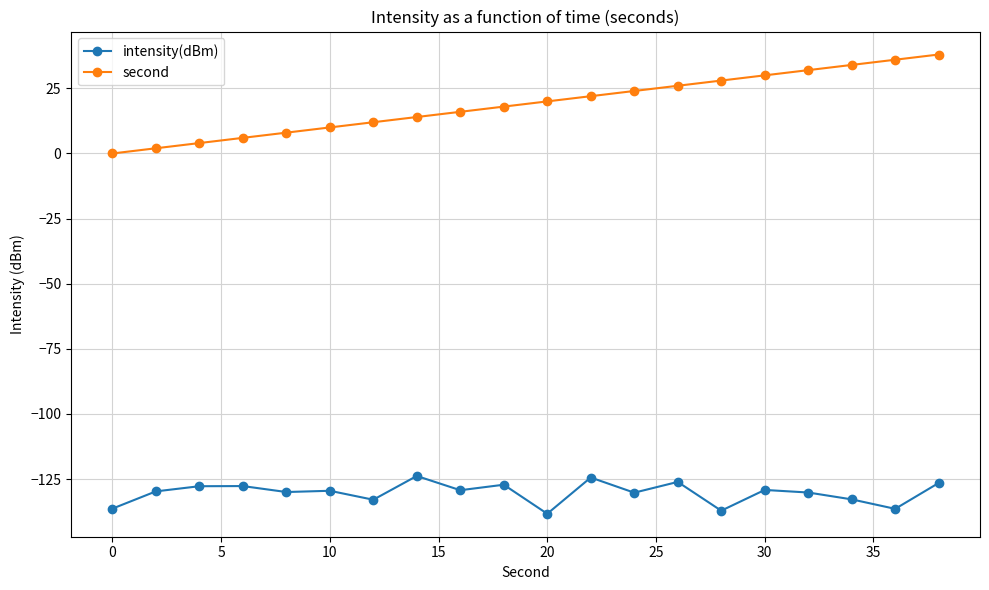

What is the value of the second point at the 4th from the left?

6.0